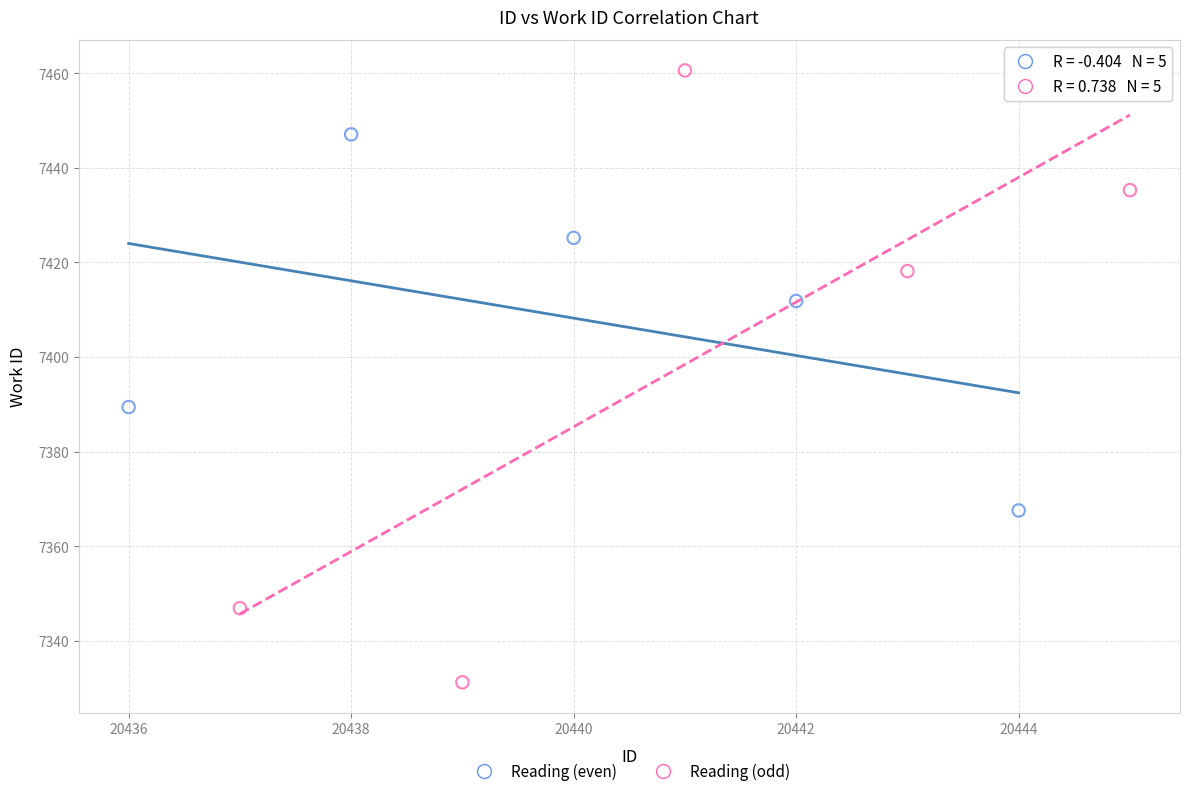

Which series reaches the maximum Y coordinate?

Reading (odd)